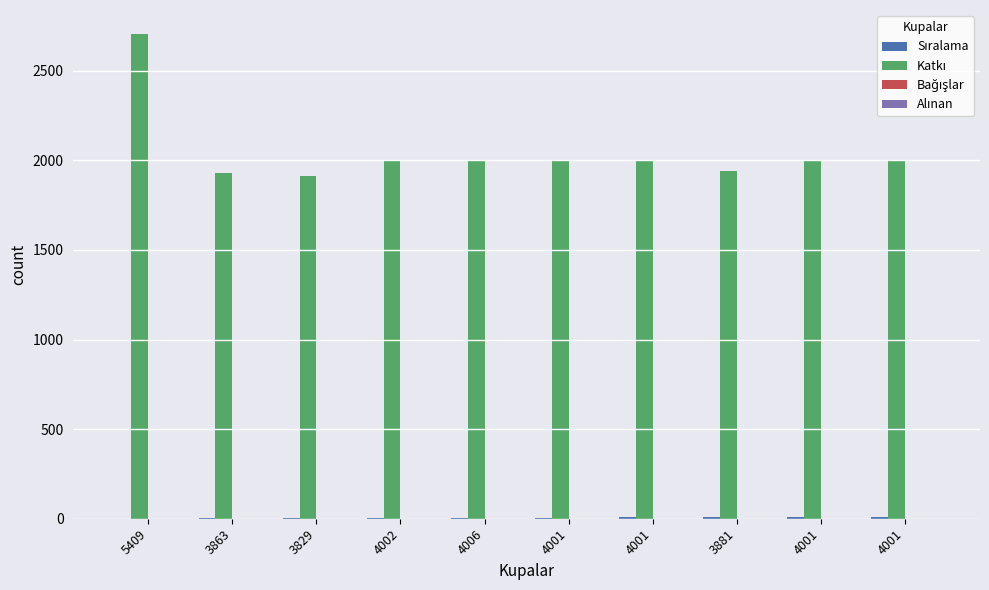

How many groups of bars are there?

10